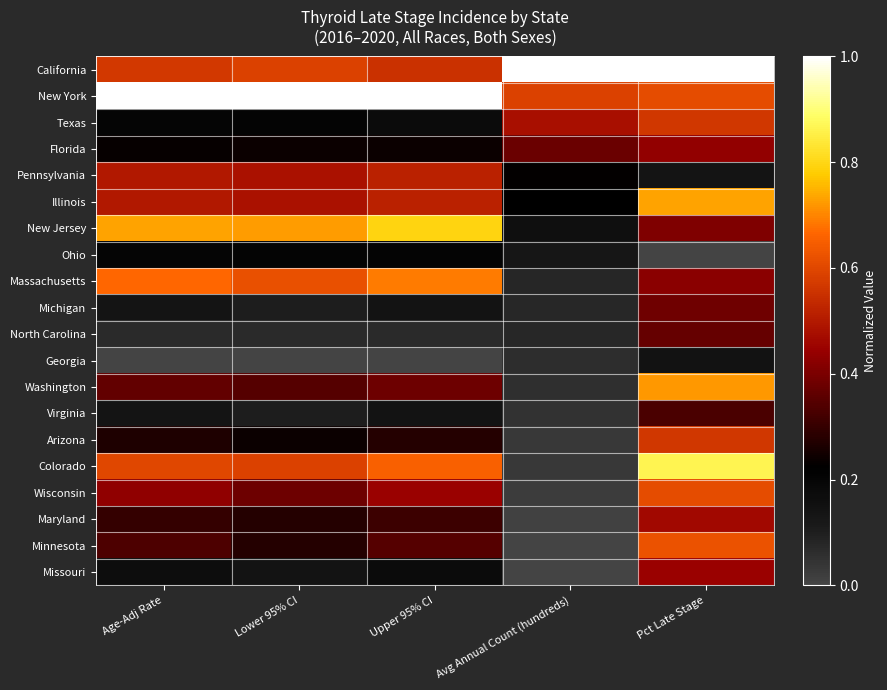

What is the total value across all series at Avg Annual Count (hundreds)?

3.7